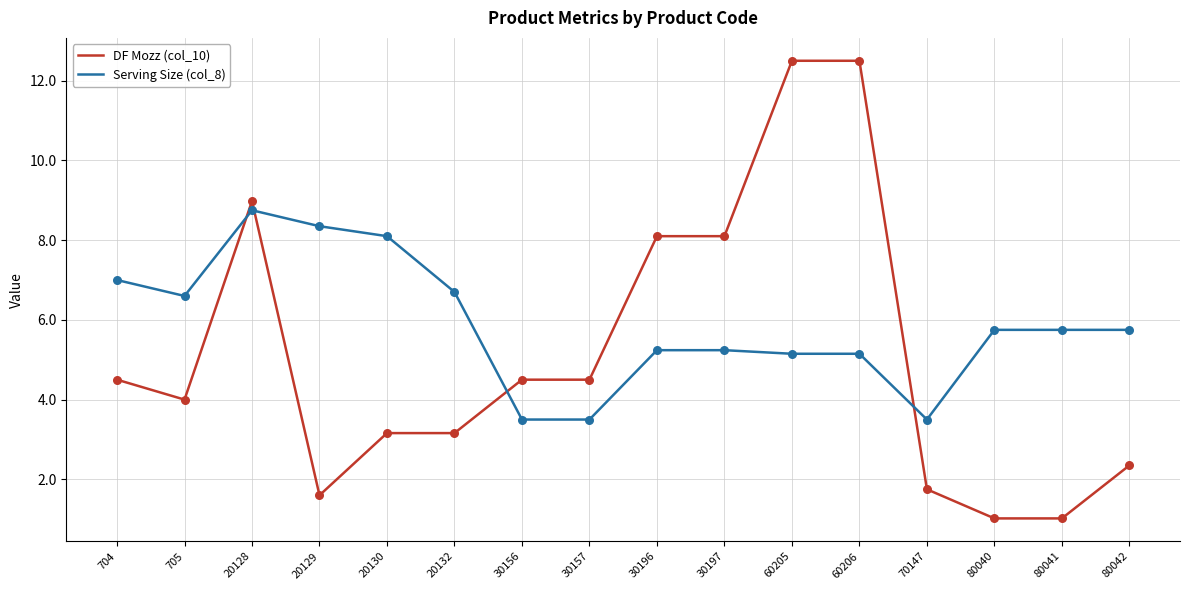

Which series changed the most between 20130 and 20132?

Serving Size (col_8)